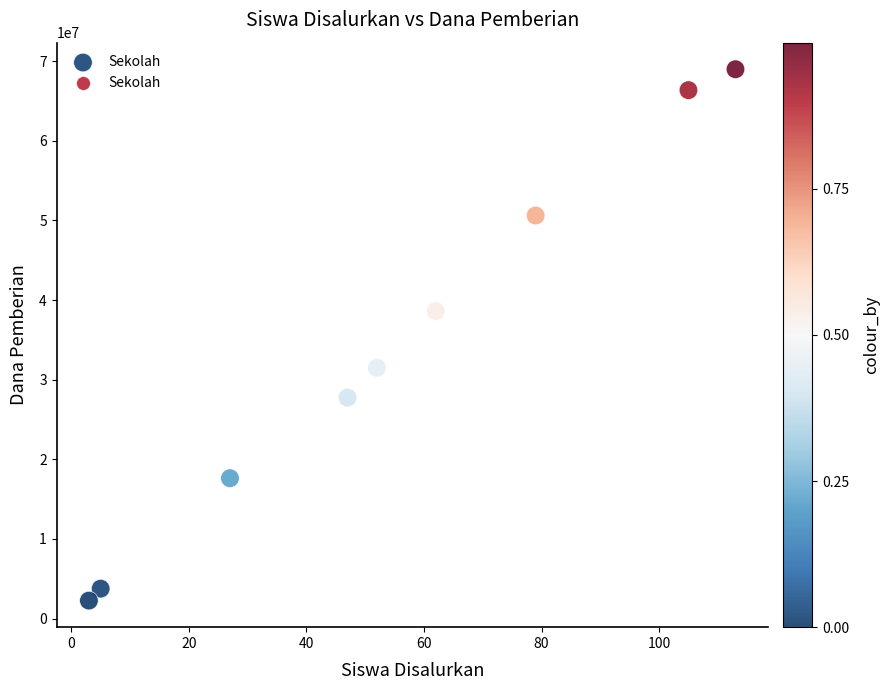

What Y value in the scatter plot is closest to 35625000?

38625000